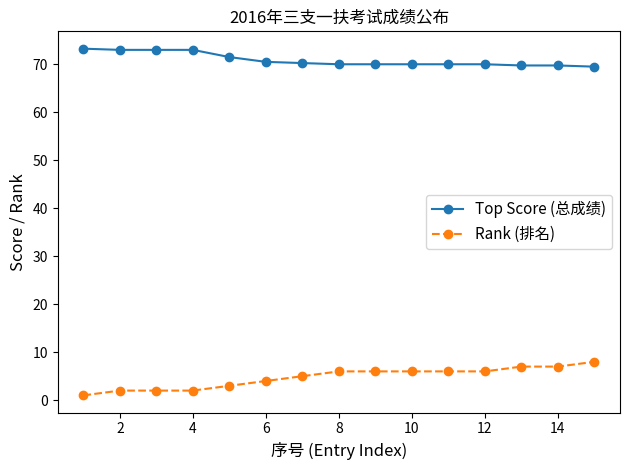

At how many categories does at least one series exceed 17?

15